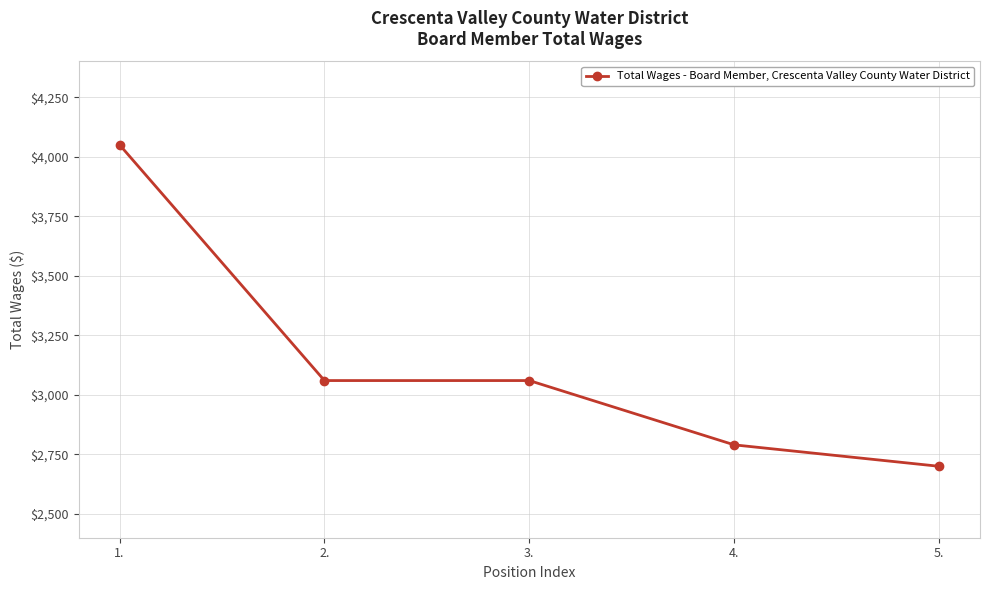

What is the smallest value displayed?

2700